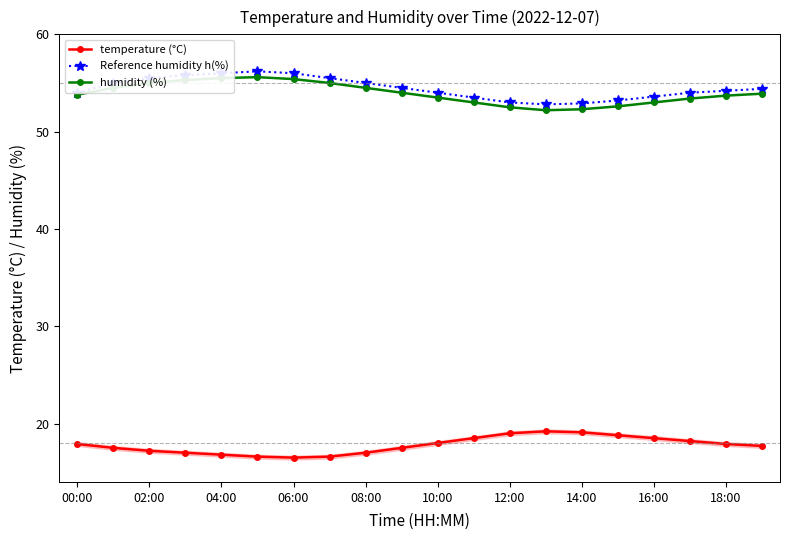

What is the value of the temperature (°C) point at the 5th from the left?

16.8